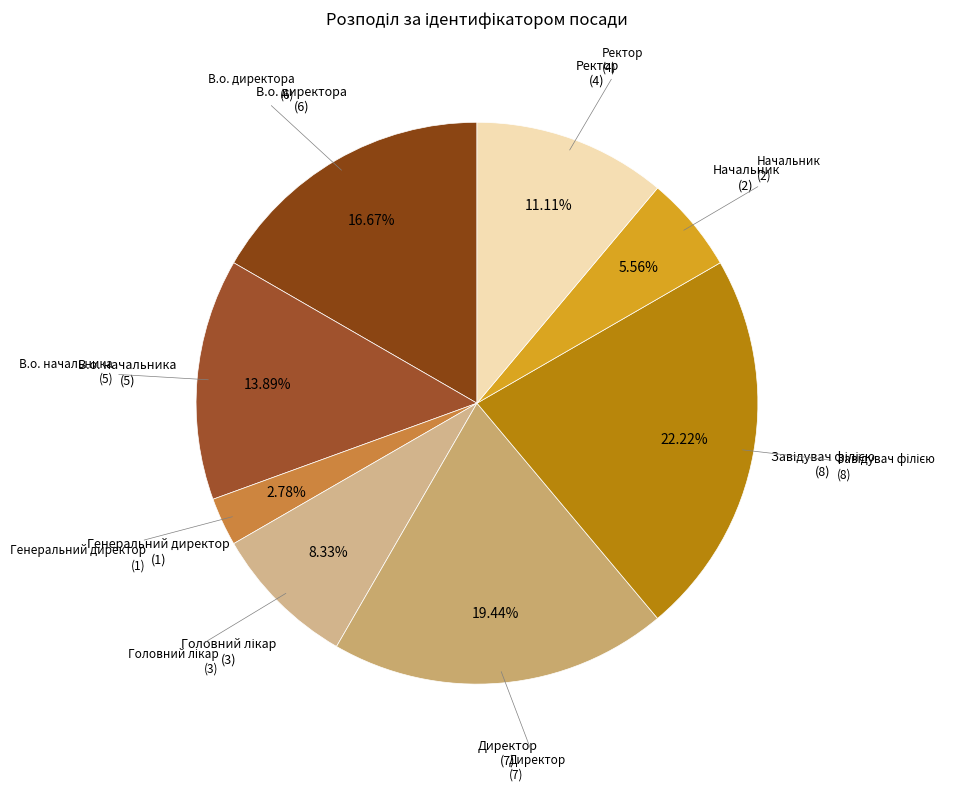

How many segments does this pie chart have?

8